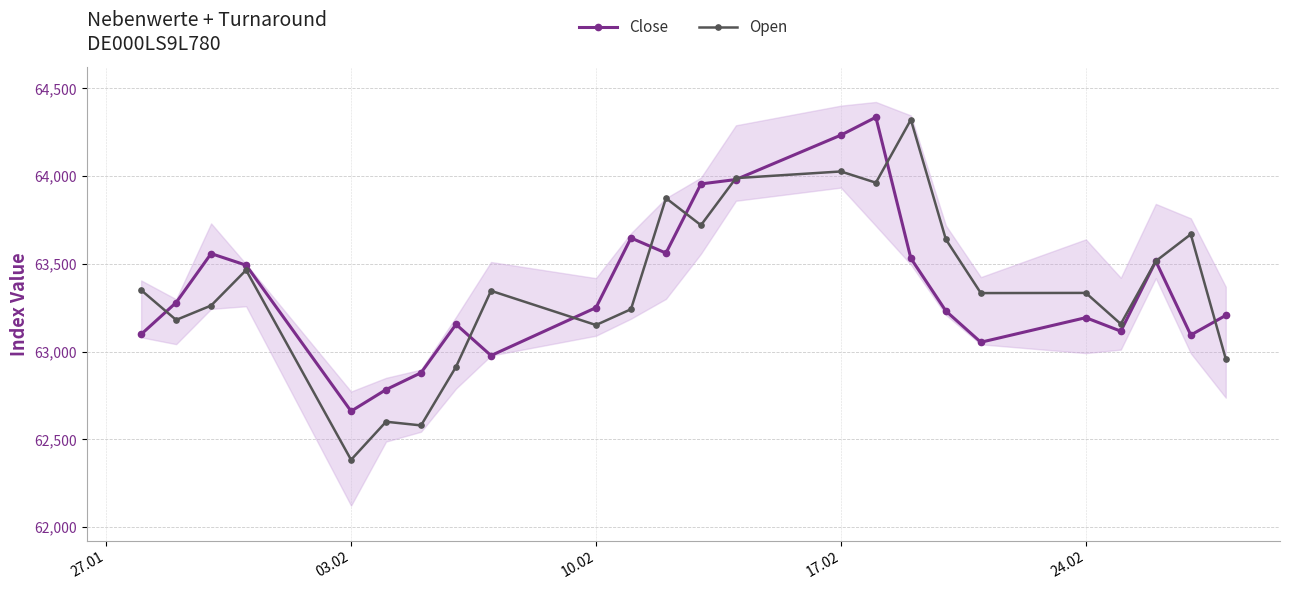

The value of Close at 17.02 is 64234. True or false?

True